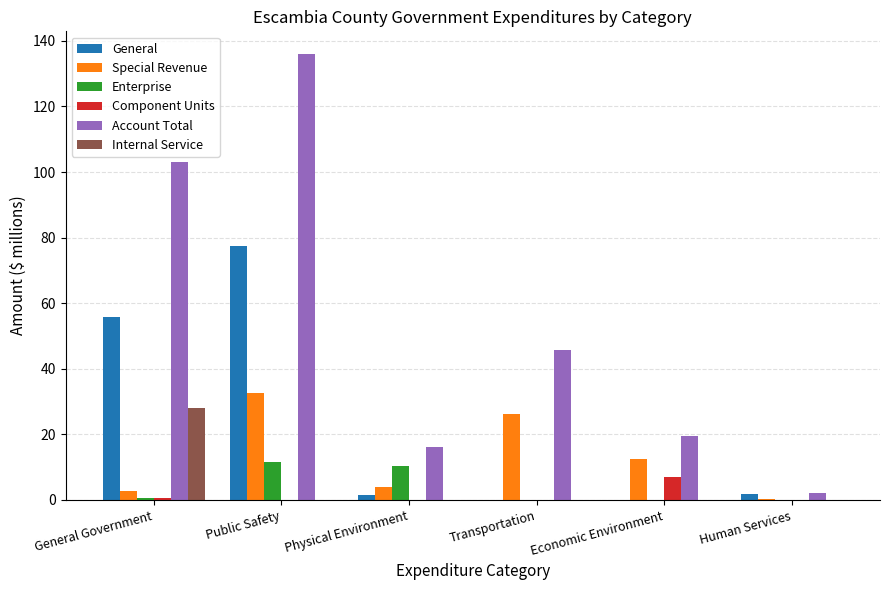

What is the highest value of the Internal Service series?

28.1